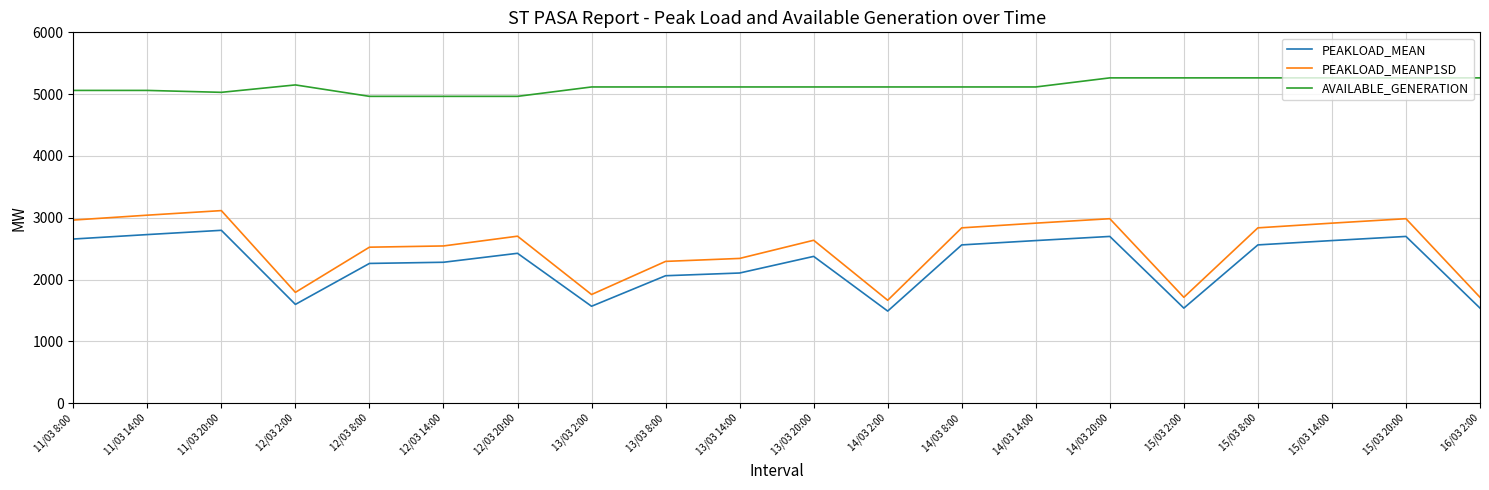

Rank the series by their maximum value, from lowest to highest.

PEAKLOAD_MEAN, PEAKLOAD_MEANP1SD, AVAILABLE_GENERATION